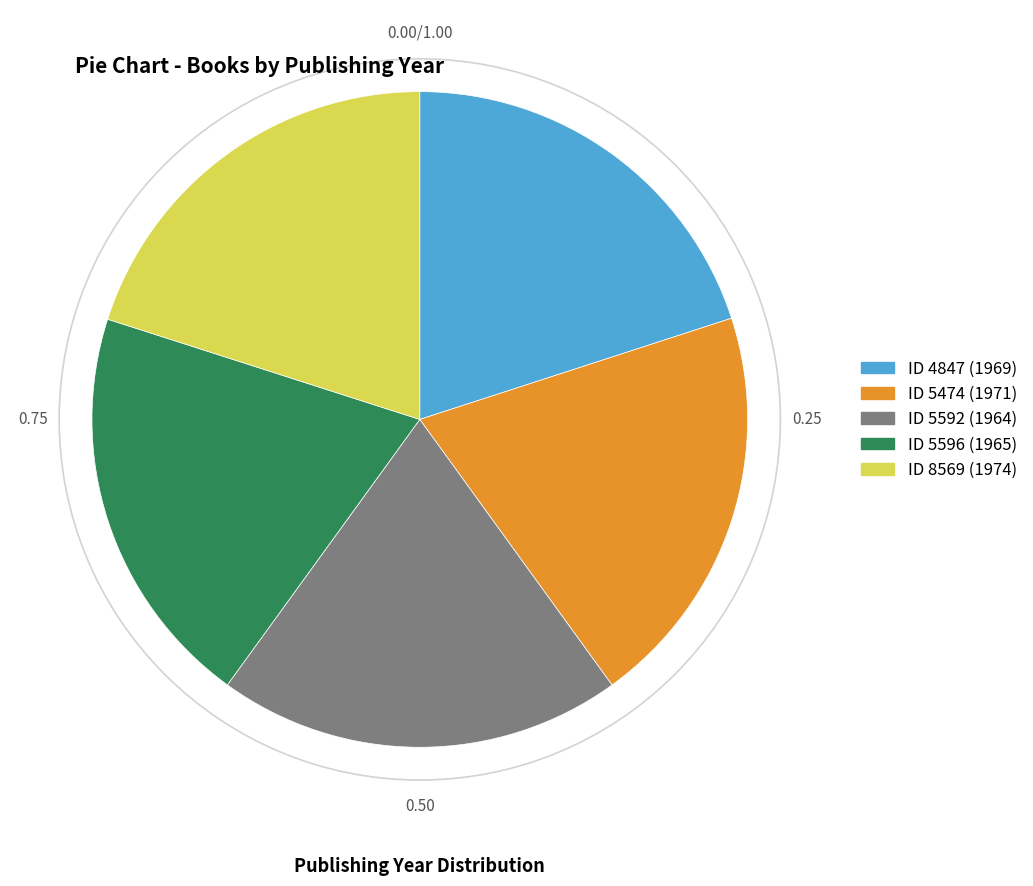

Is the sum of ID 4847 (1969) and ID 8569 (1974) greater than half?

No